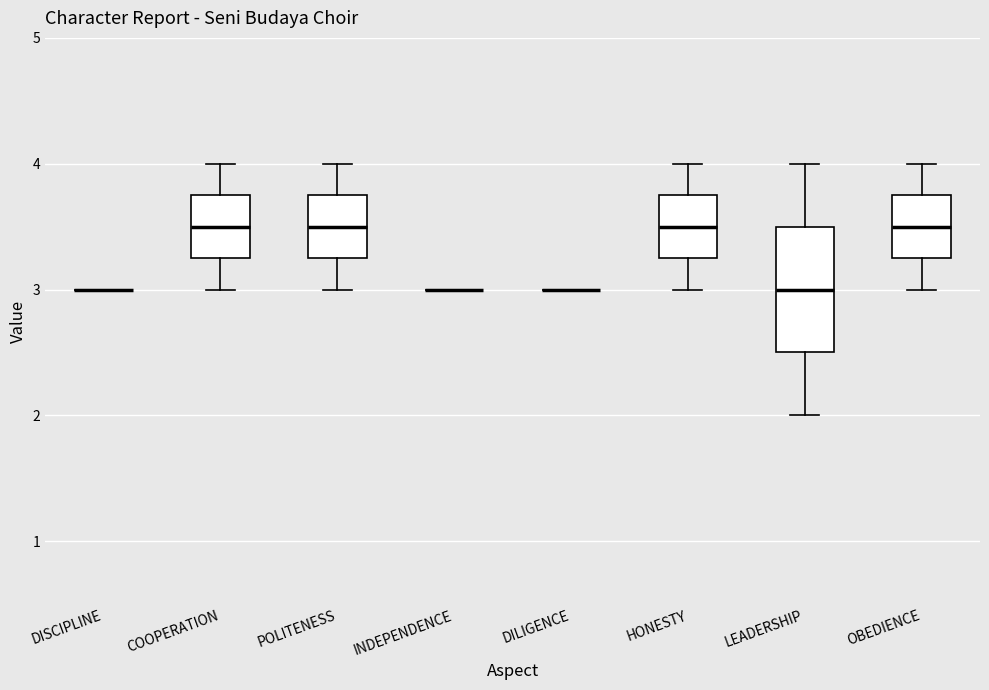

Comparing the boxes themselves (not the whiskers), which one is the tallest?

LEADERSHIP